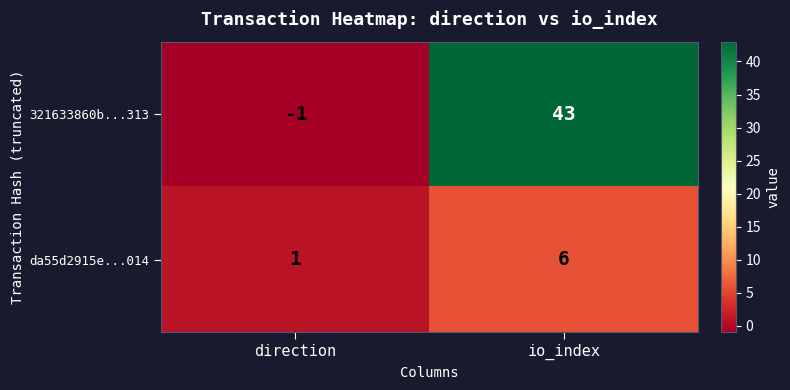

What is the total value across all series at io_index?

49